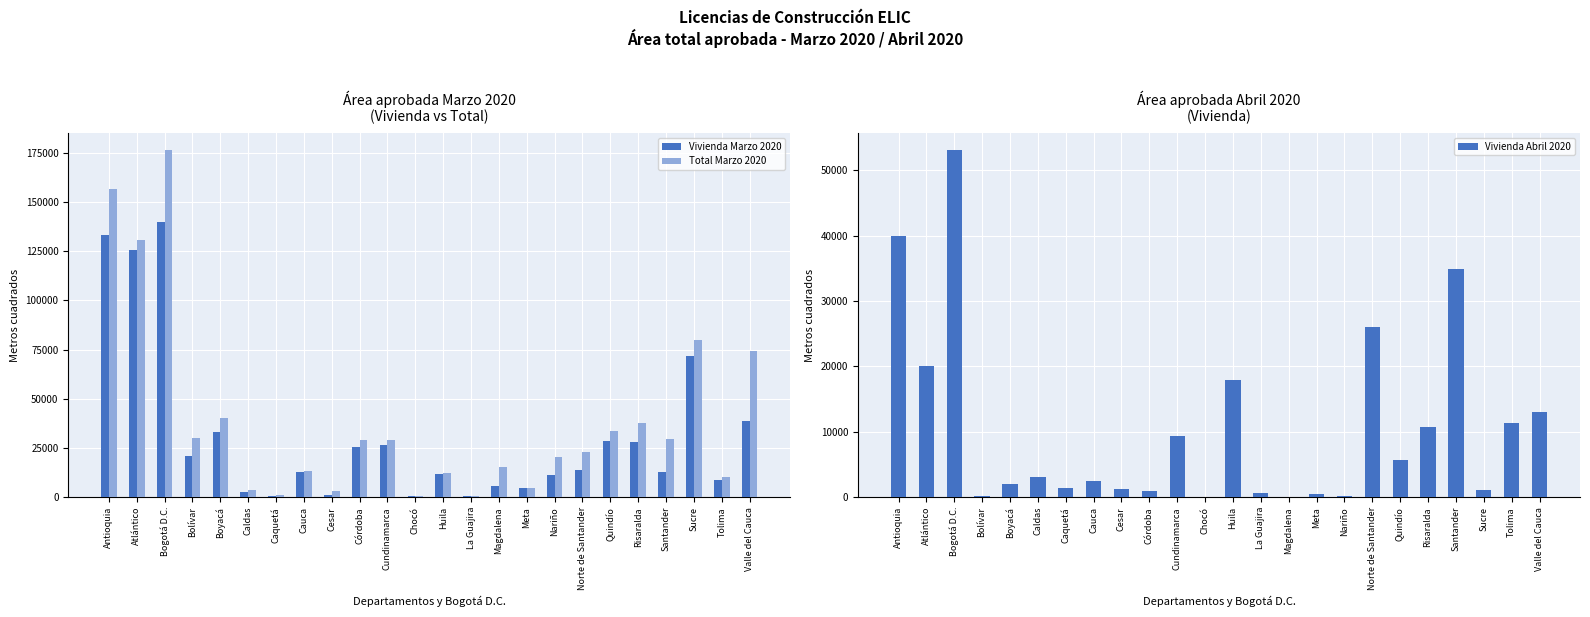

Reading left to right, extract all data points from this chart.

Vivienda Marzo 2020: Antioquia=133286	Atlántico=125493	Bogotá D.C.=139870	Bolívar=21033	Boyacá=32904	Caldas=2489	Caquetá=480	Cauca=12766	Cesar=1324	Córdoba=25406	Cundinamarca=26688	Chocó=858	Huila=11621	La Guajira=596	Magdalena=5517	Meta=4539	Nariño=11461	Norte de Santander=13763	Quindío=28734	Risaralda=28042	Santander=12791	Sucre=71799	Tolima=8895	Valle del Cauca=38471
Total Marzo 2020: Antioquia=156676	Atlántico=130688	Bogotá D.C.=176347	Bolívar=29988	Boyacá=40332	Caldas=3700	Caquetá=942	Cauca=13276	Cesar=3060	Córdoba=28823	Cundinamarca=28813	Chocó=858	Huila=12449	La Guajira=673	Magdalena=15153	Meta=4917	Nariño=20484	Norte de Santander=23183	Quindío=33403	Risaralda=37898	Santander=29628	Sucre=80019	Tolima=10334	Valle del Cauca=74283
Vivienda Abril 2020: Antioquia=39888	Atlántico=20082	Bogotá D.C.=53067	Bolívar=110	Boyacá=2065	Caldas=3026	Caquetá=1479	Cauca=2531	Cesar=1228	Córdoba=935	Cundinamarca=9288	Chocó=0	Huila=17851	La Guajira=662	Magdalena=0	Meta=533	Nariño=136	Norte de Santander=26057	Quindío=5695	Risaralda=10792	Santander=34886	Sucre=1034	Tolima=11336	Valle del Cauca=13083